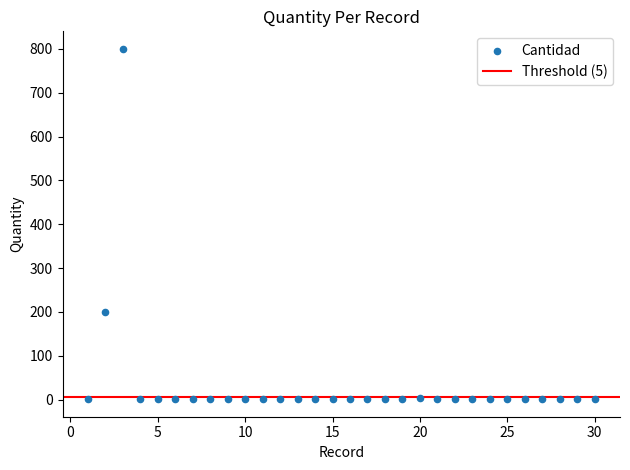

What is the range of Y values (max minus min)?

799